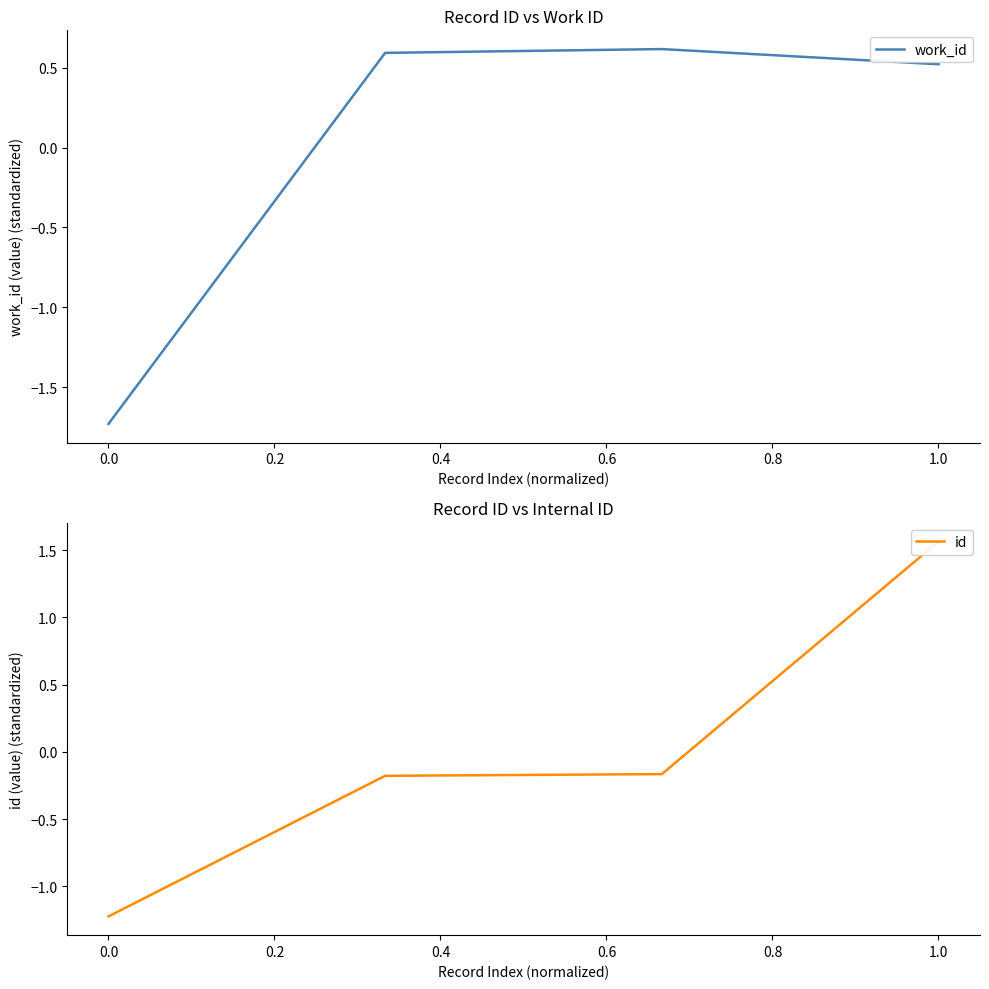

True or false: work_id has more than 2 interior local peaks.

False